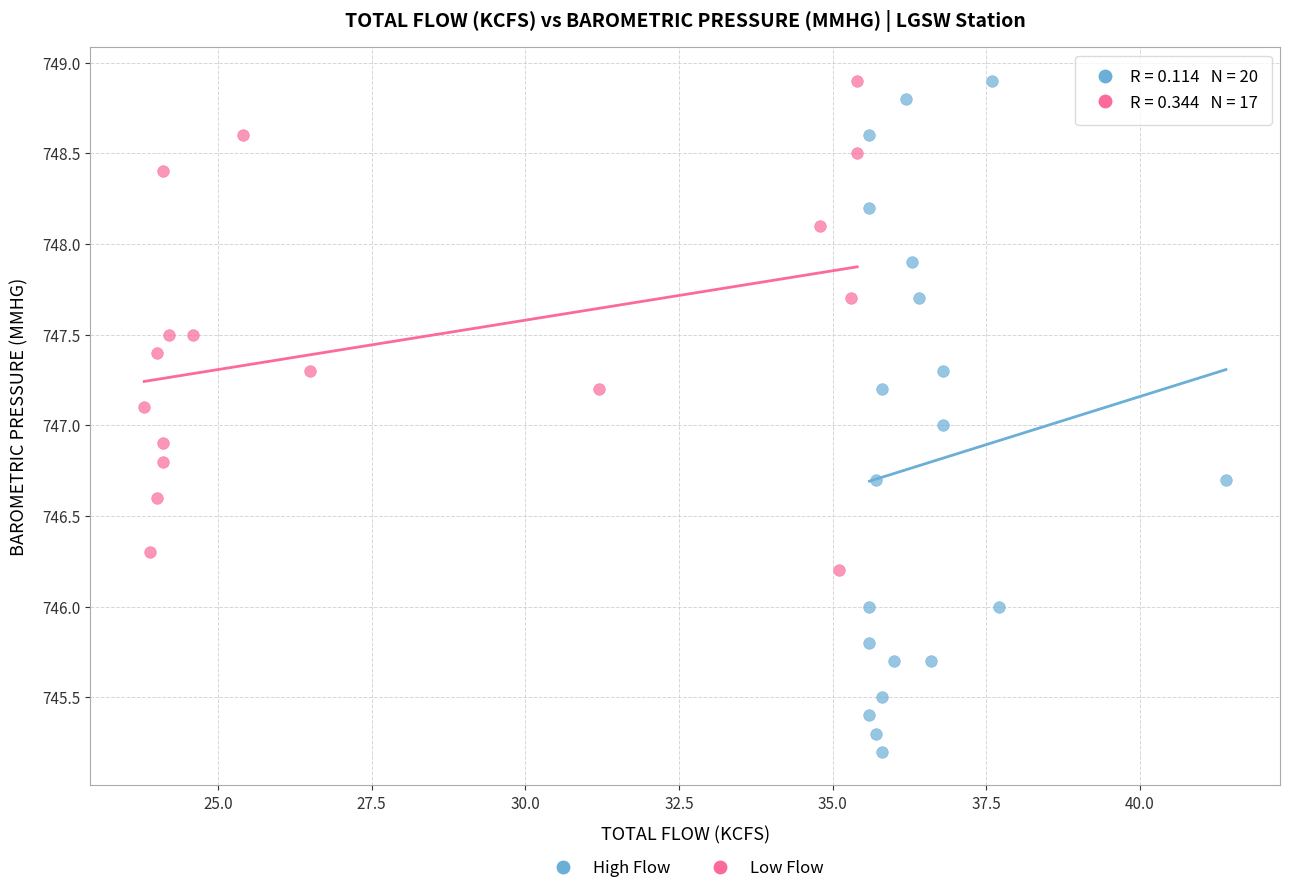

Which series reaches the minimum Y coordinate?

High Flow